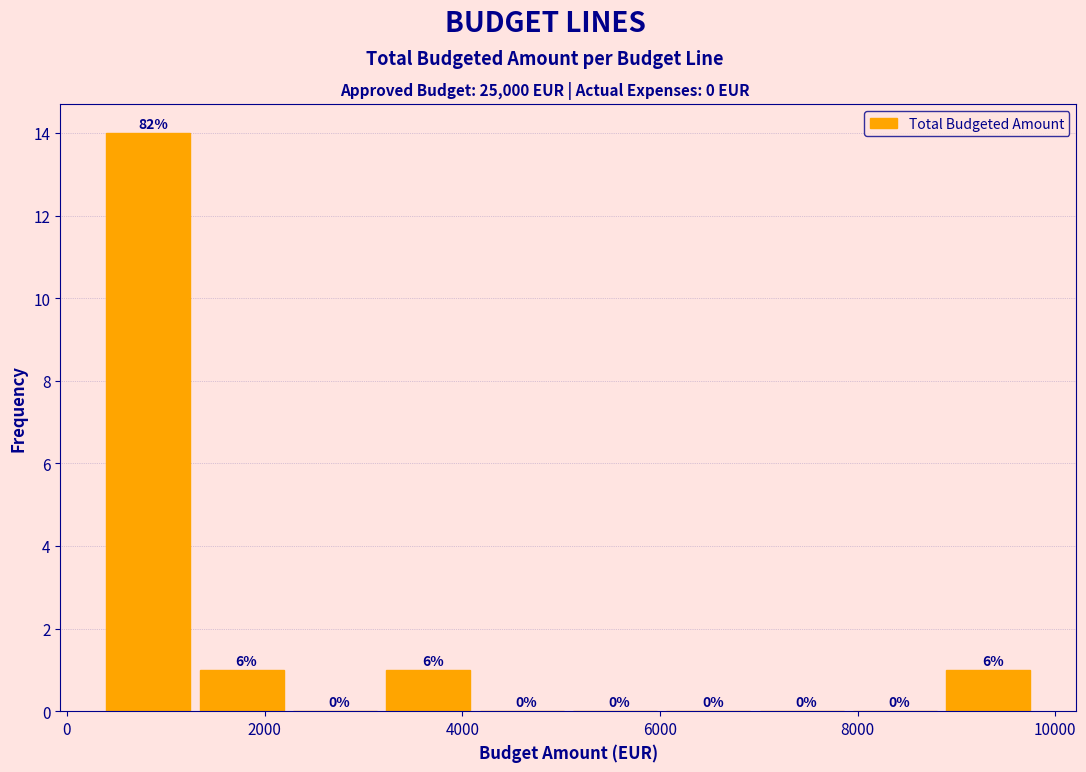

Which range on the x-axis has the tallest bar?

400 to 1400